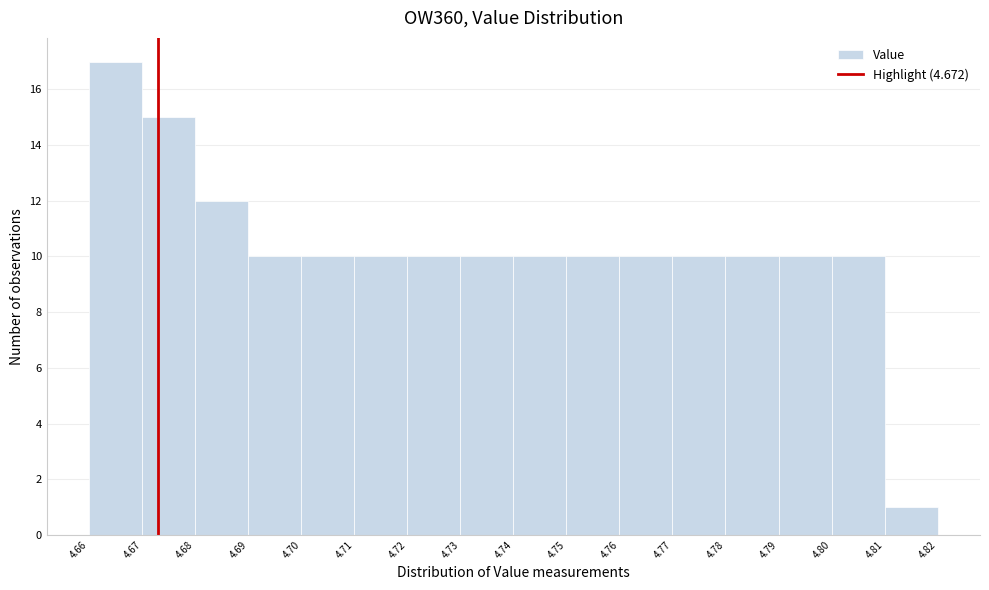

Reading left to right, list every bar in this chart as the range it spans on the x-axis followed by its height. The values are not printed on the chart, so give them approximately, as read against the axis.

4.66 to 4.67: 17
4.67 to 4.68: 15
4.68 to 4.69: 12
4.69 to 4.70: 10
4.70 to 4.71: 10
4.71 to 4.72: 10
4.72 to 4.73: 10
4.73 to 4.74: 10
4.74 to 4.75: 10
4.75 to 4.76: 10
4.76 to 4.77: 10
4.77 to 4.78: 10
4.78 to 4.79: 10
4.79 to 4.80: 10
4.80 to 4.81: 10
4.81 to 4.82: 1